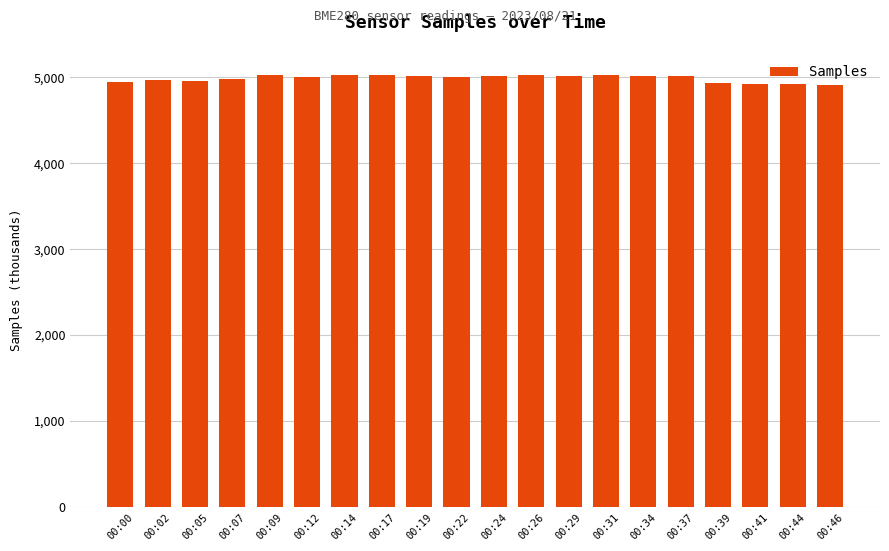

What is the value of the 8th bar from the left?

5025.9